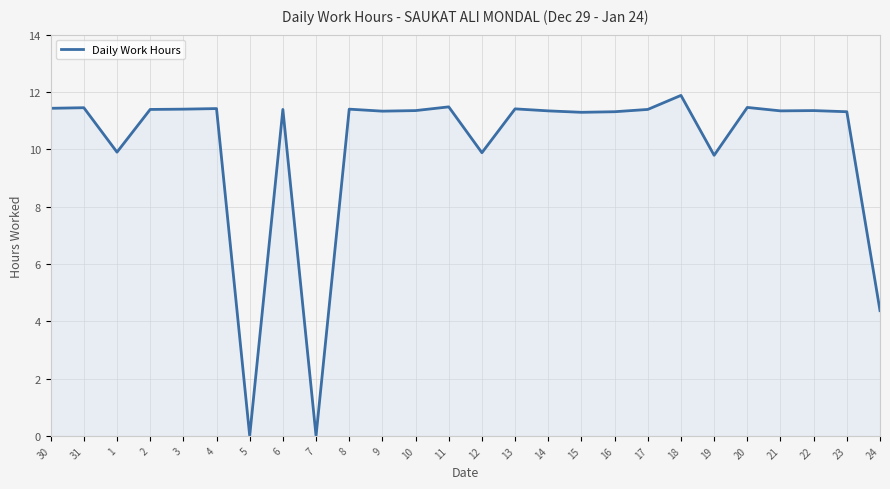

At which category does the data reach its first local valley?

1